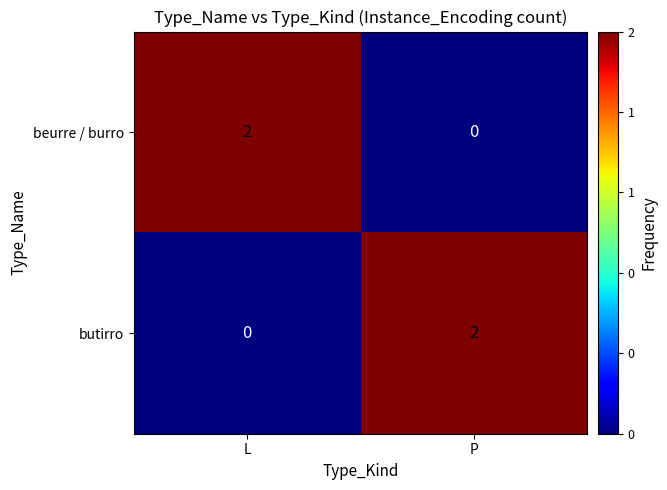

List the labels in order of butirro value, largest first.

P, L